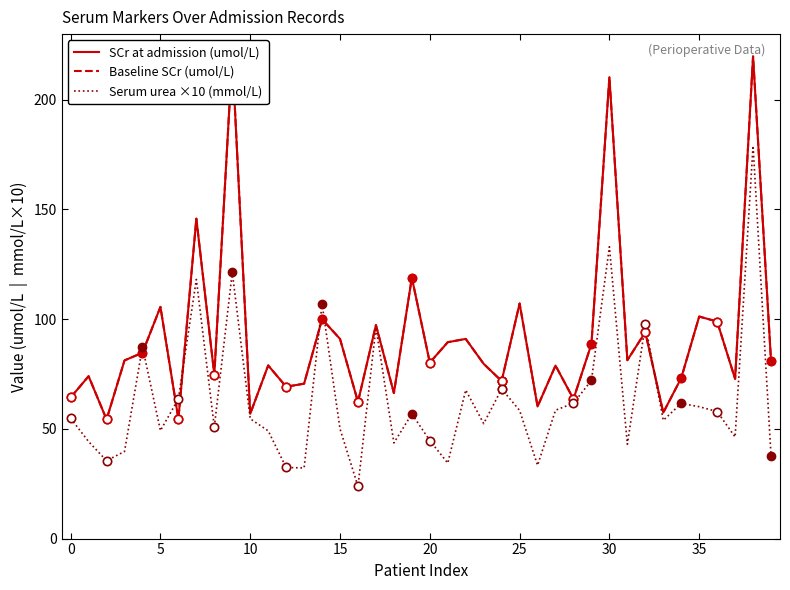

The Serum urea ×10 (mmol/L) series shows 133.0 at 30. True or false?

True